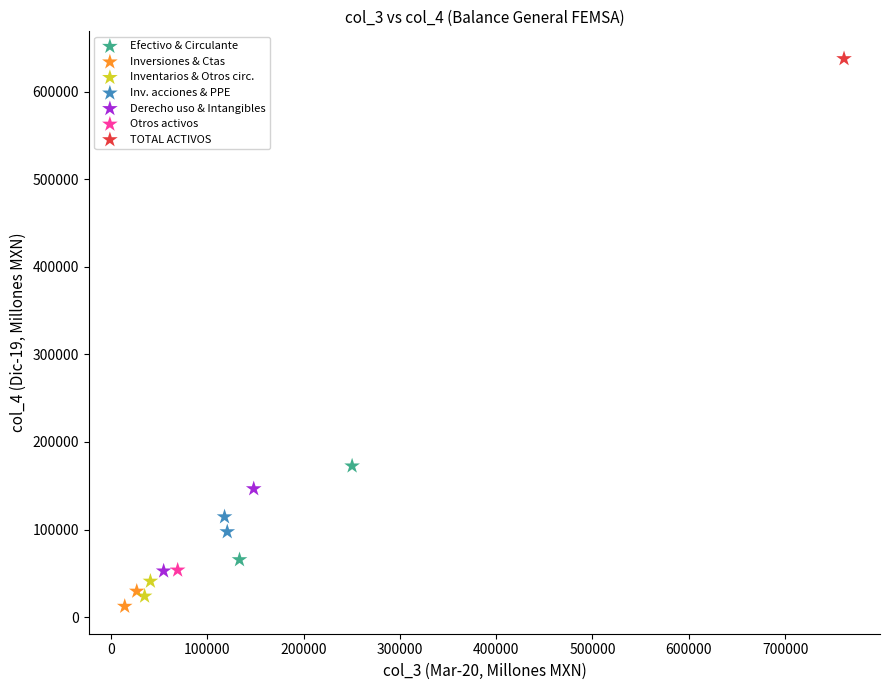

What are all the series names shown in the legend?

Efectivo & Circulante, Inversiones & Ctas, Inventarios & Otros circ., Inv. acciones & PPE, Derecho uso & Intangibles, Otros activos, TOTAL ACTIVOS